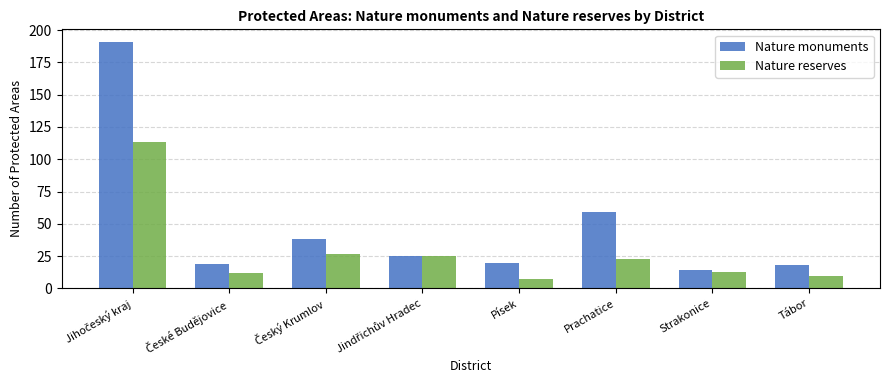

How many series are shown in this chart?

2